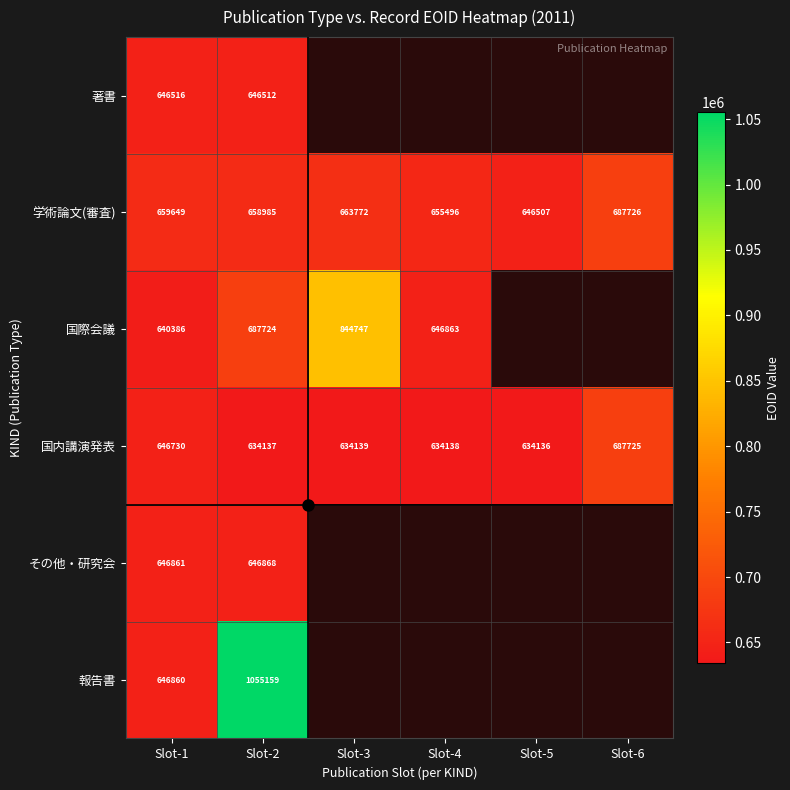

How many categories are shown in the chart?

6